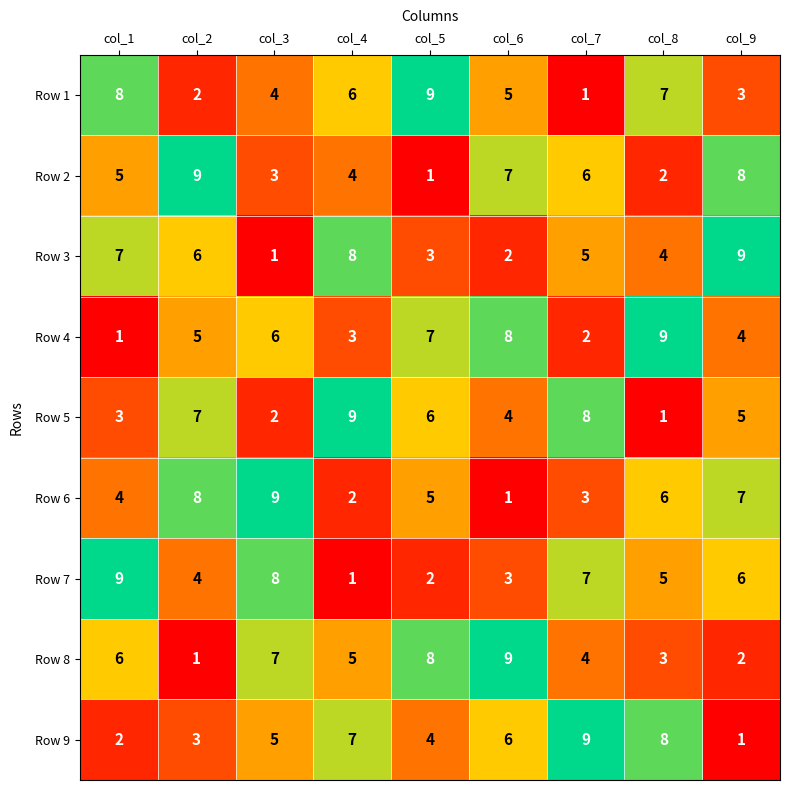

Which series changed the most between col_2 and col_6?

Row 8